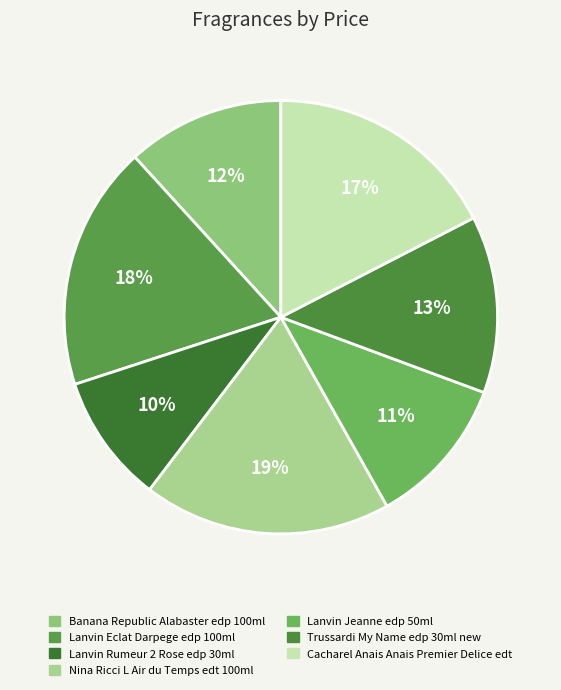

Which category has the smallest portion of the pie?

Lanvin Rumeur 2 Rose edp 30ml